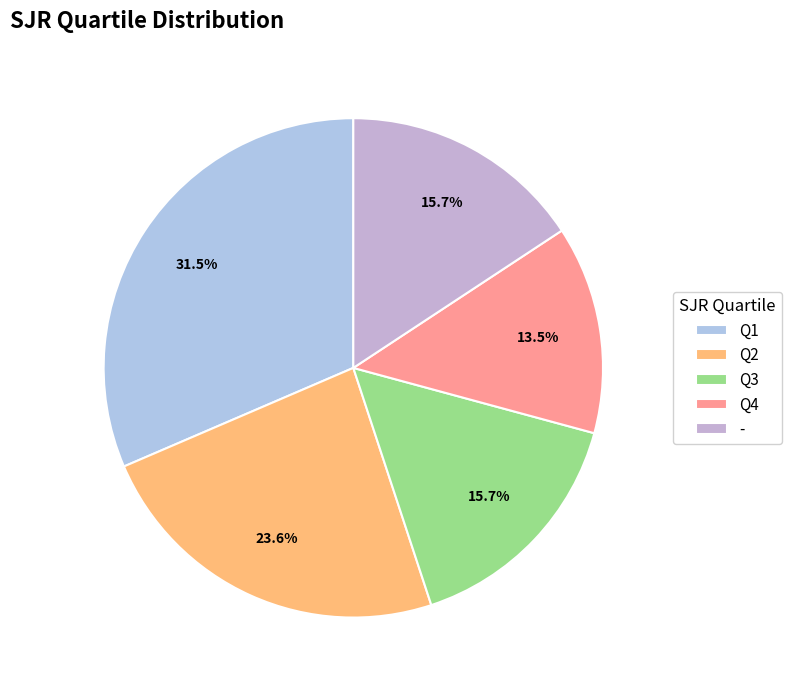

Count the number of slices in the pie.

5